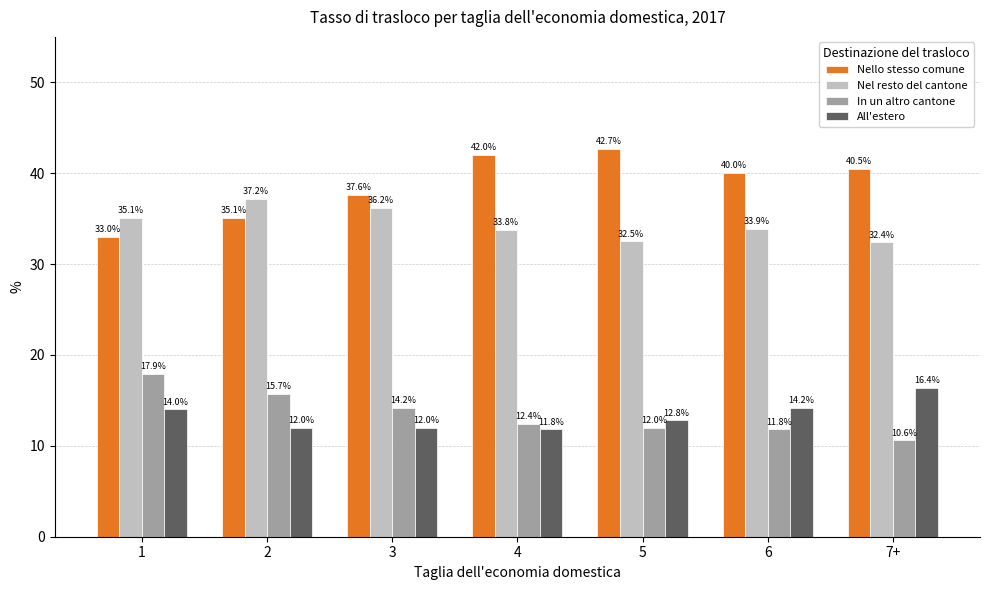

Between 4 and 6, which series saw the biggest shift?

All'estero